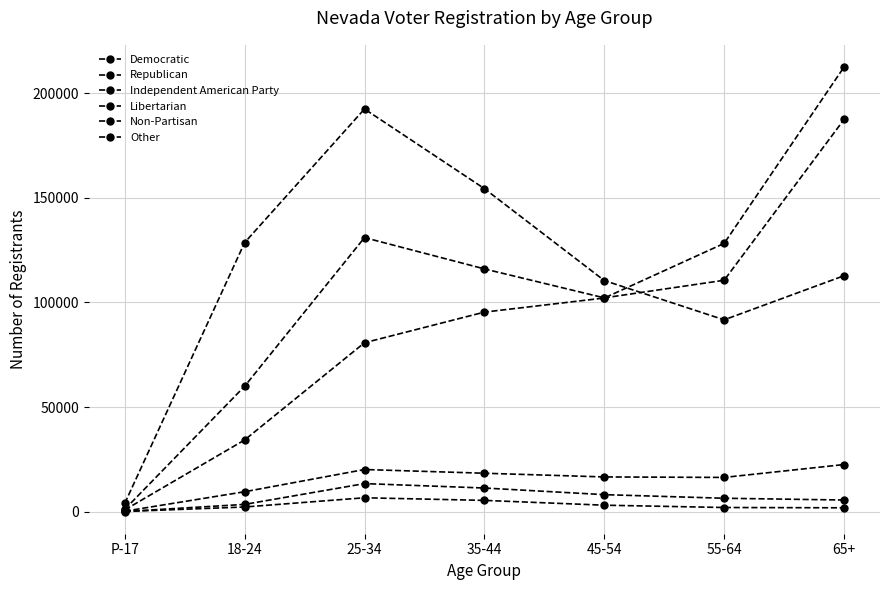

What value does the Non-Partisan series have at 45-54?

110498